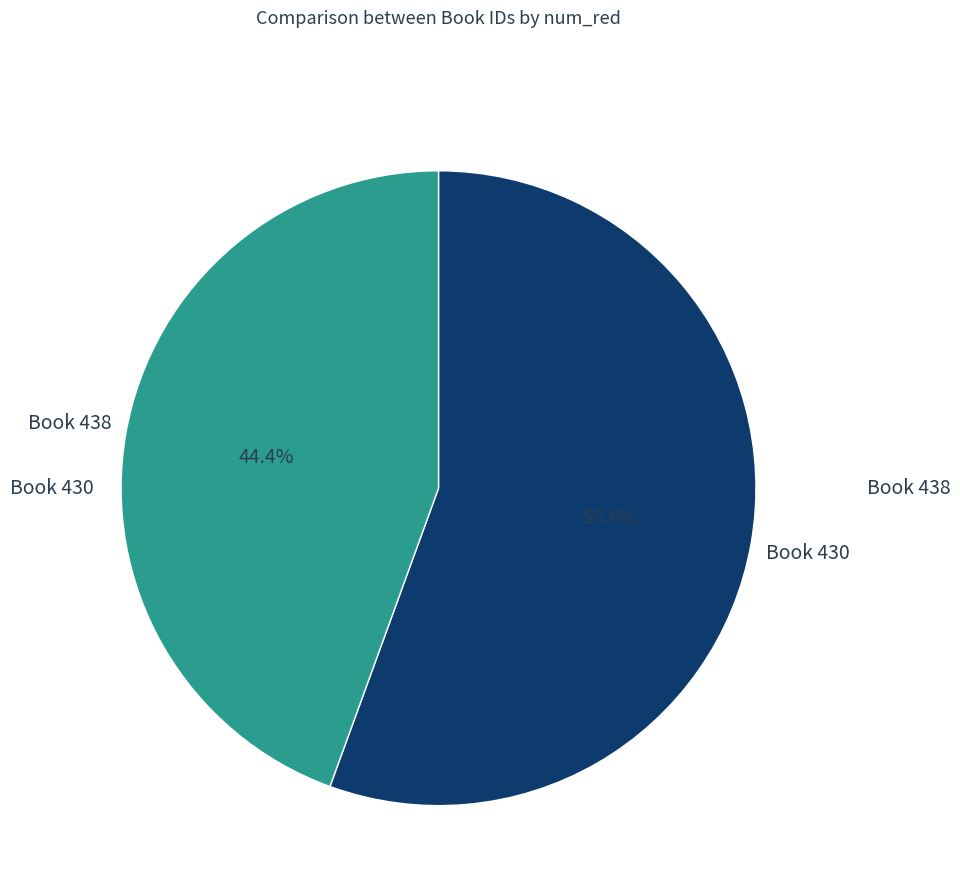

Does any single category account for the majority?

Yes